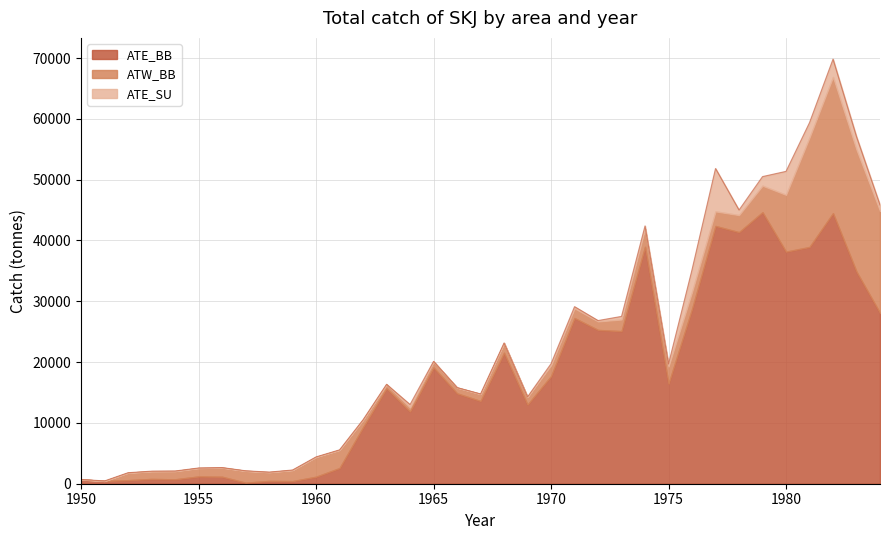

What is the value of the ATW_BB point at the 13th from the left?

1249